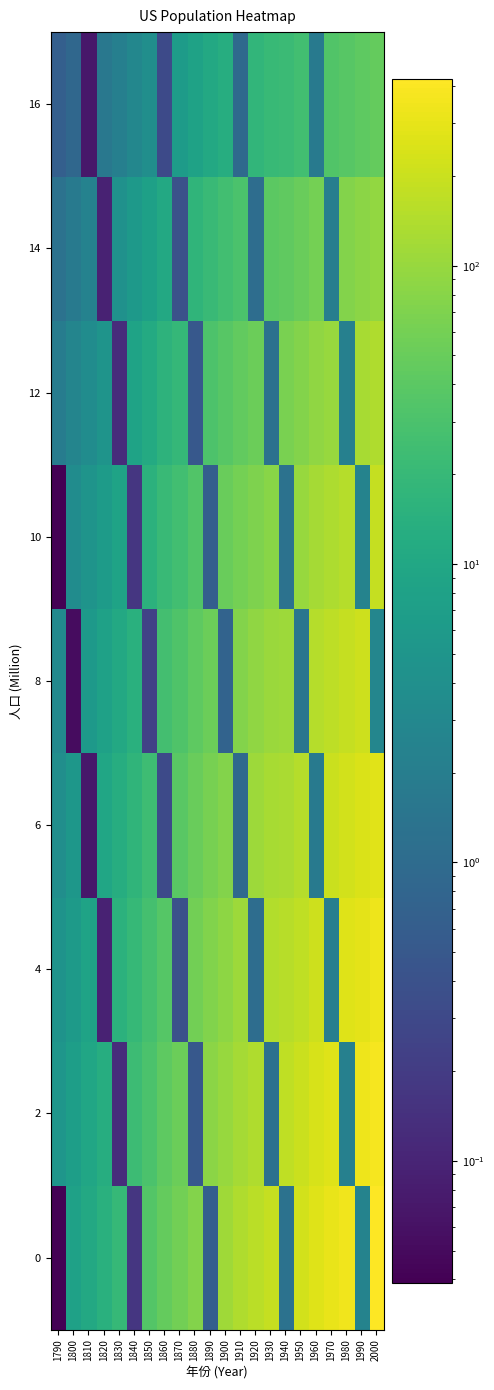

What is the total value across all series at 1950?

1006.2